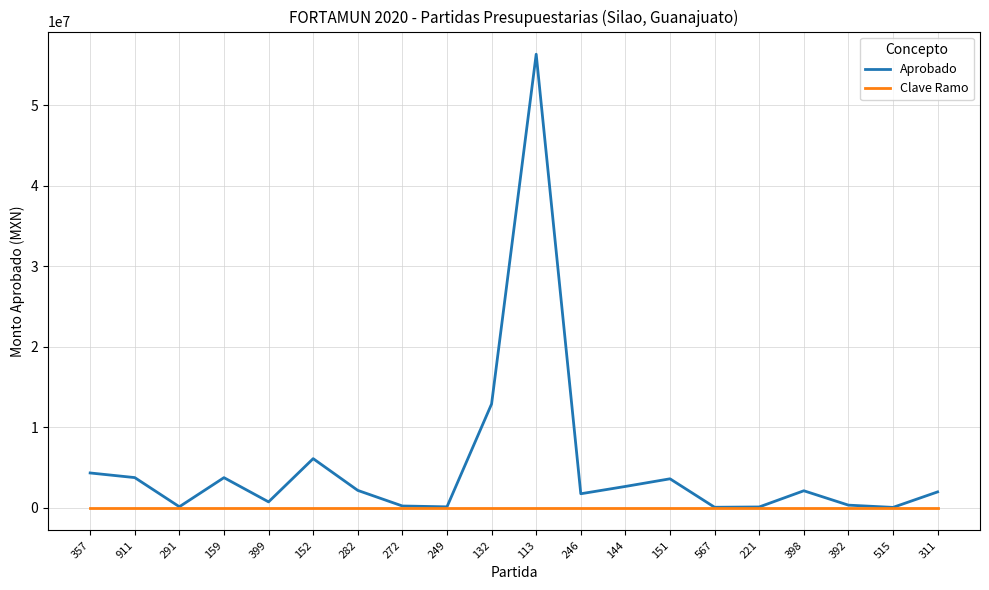

List the series in order of their overall mean, lowest first.

Clave Ramo, Aprobado